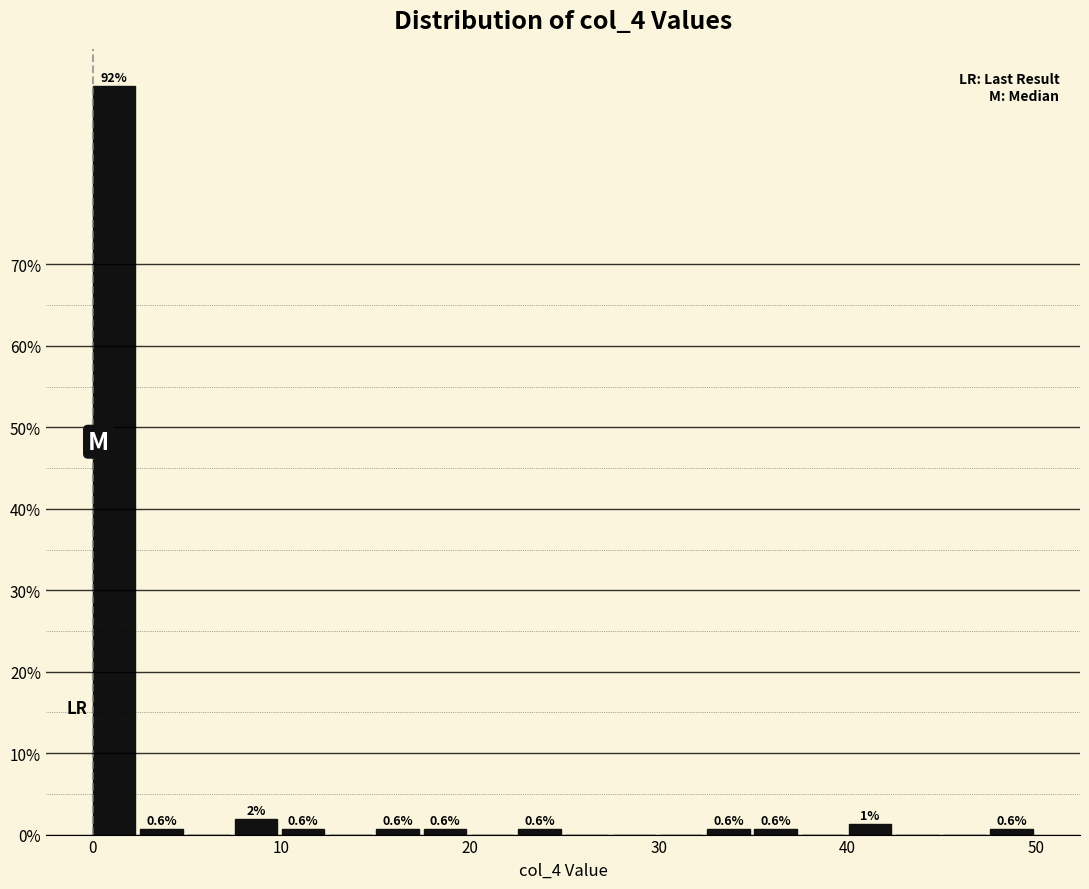

Around what value on the x-axis is the tallest bar? Give the approximate position of its centre, as read against the axis.

1